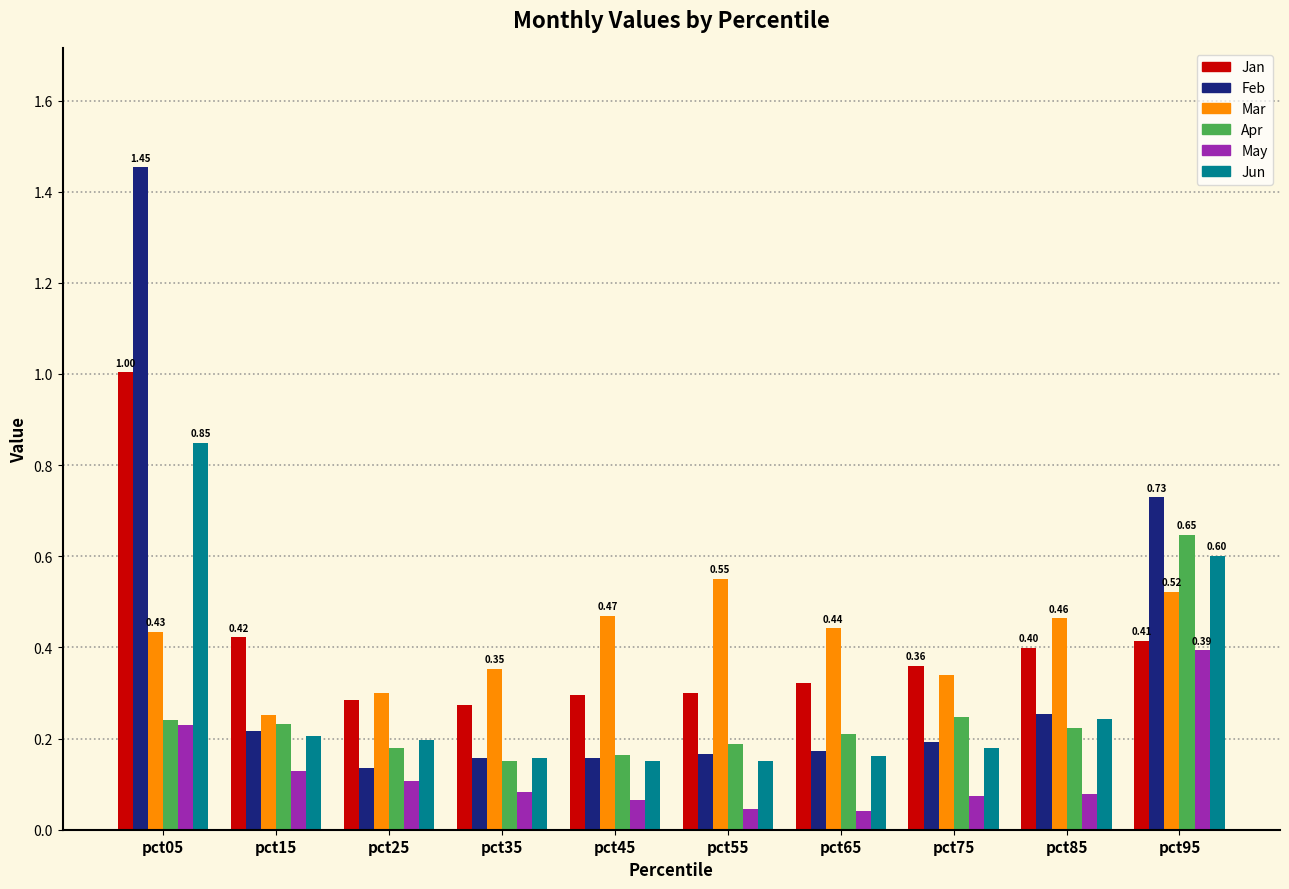

What is the sum of the Mar values at pct45 and pct05?

0.9